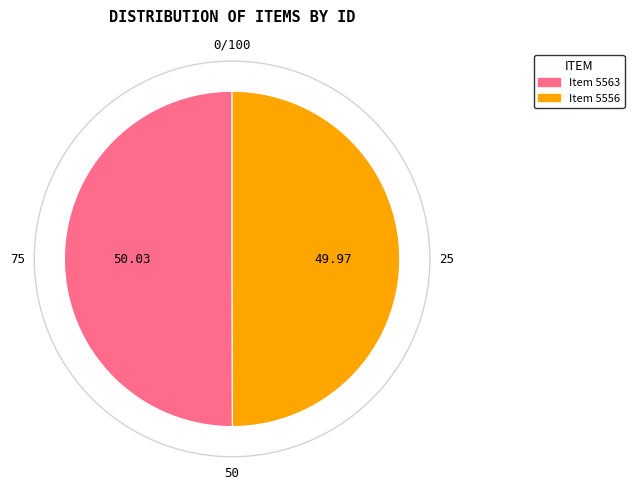

Is the sum of Item 5563 and Item 5556 greater than half?

Yes